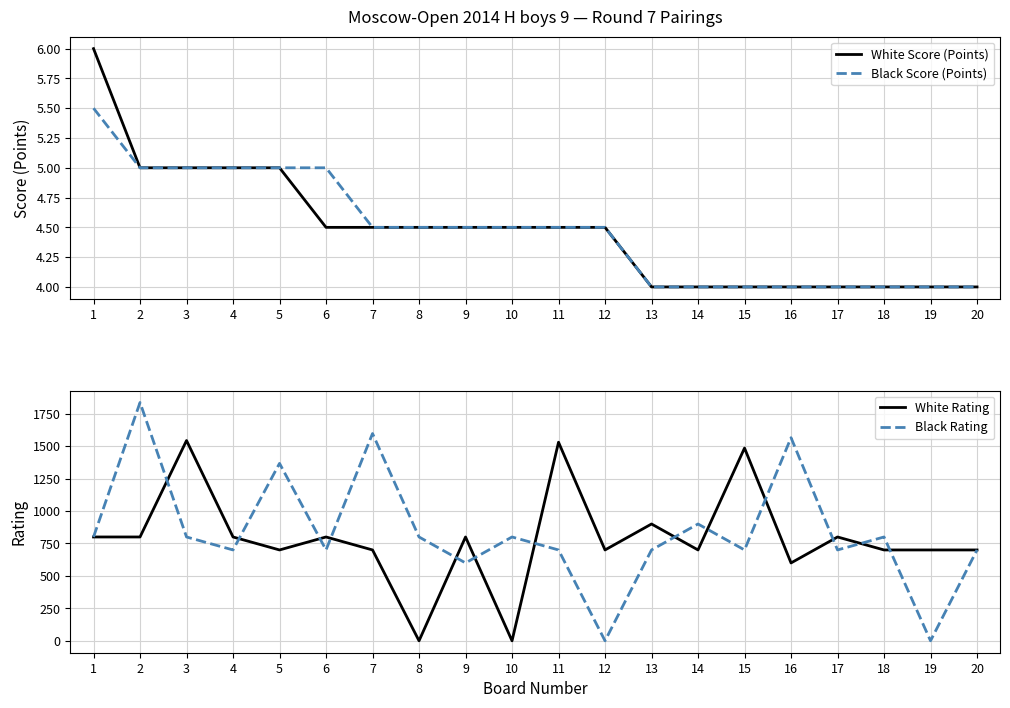

What is the difference between the second highest and second lowest values in the White Score (Points) series?

1.0